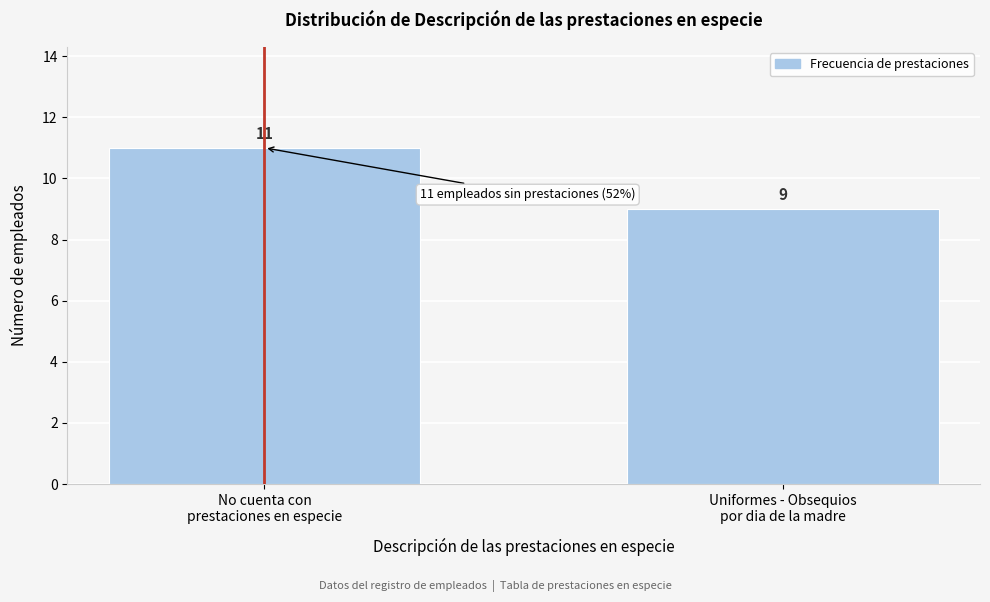

Reading left to right, what are all the values shown in this chart?

11	9